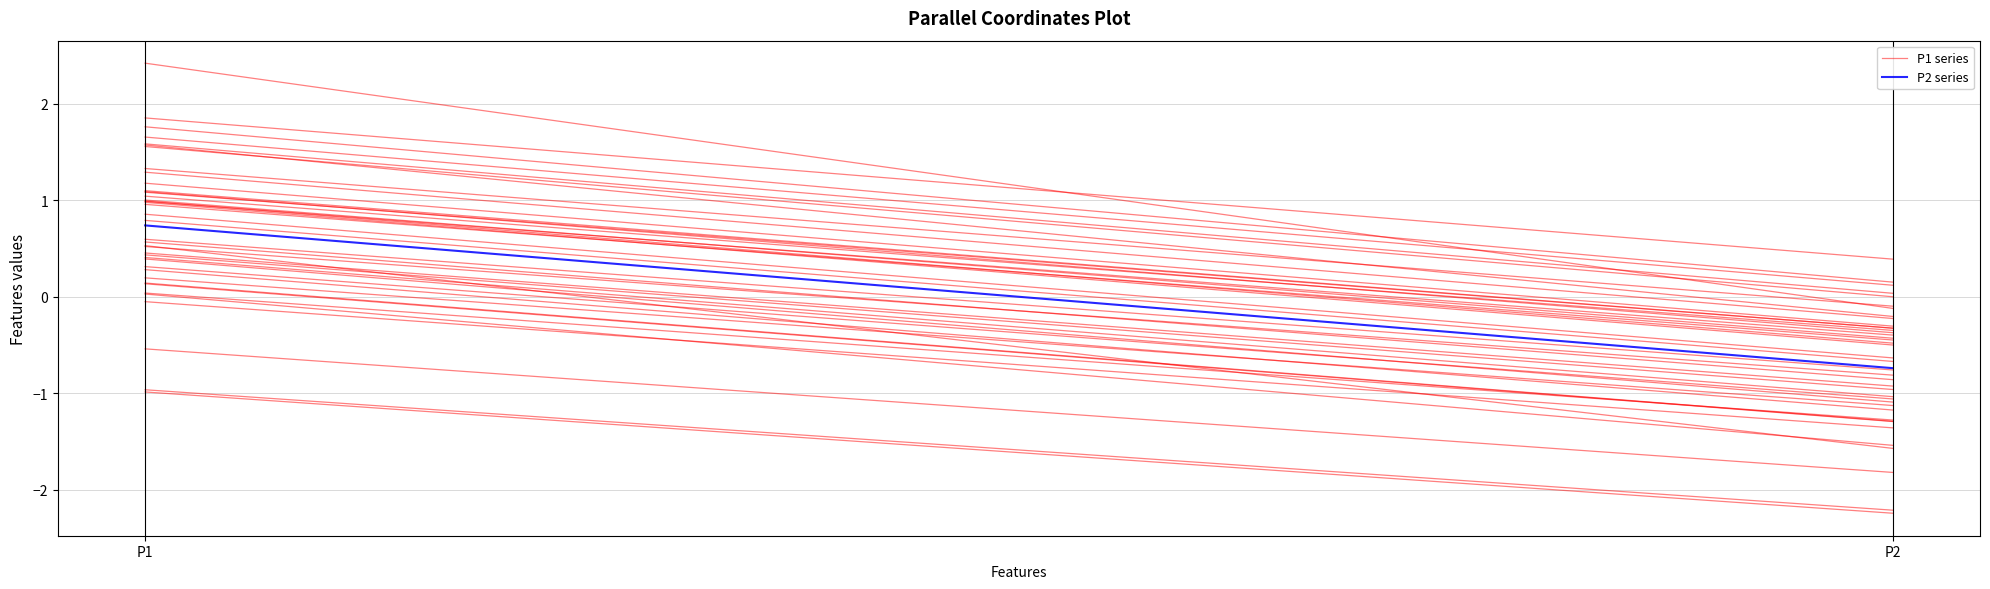

What is the value of the P1 series point at the 2nd from the left?

0.1